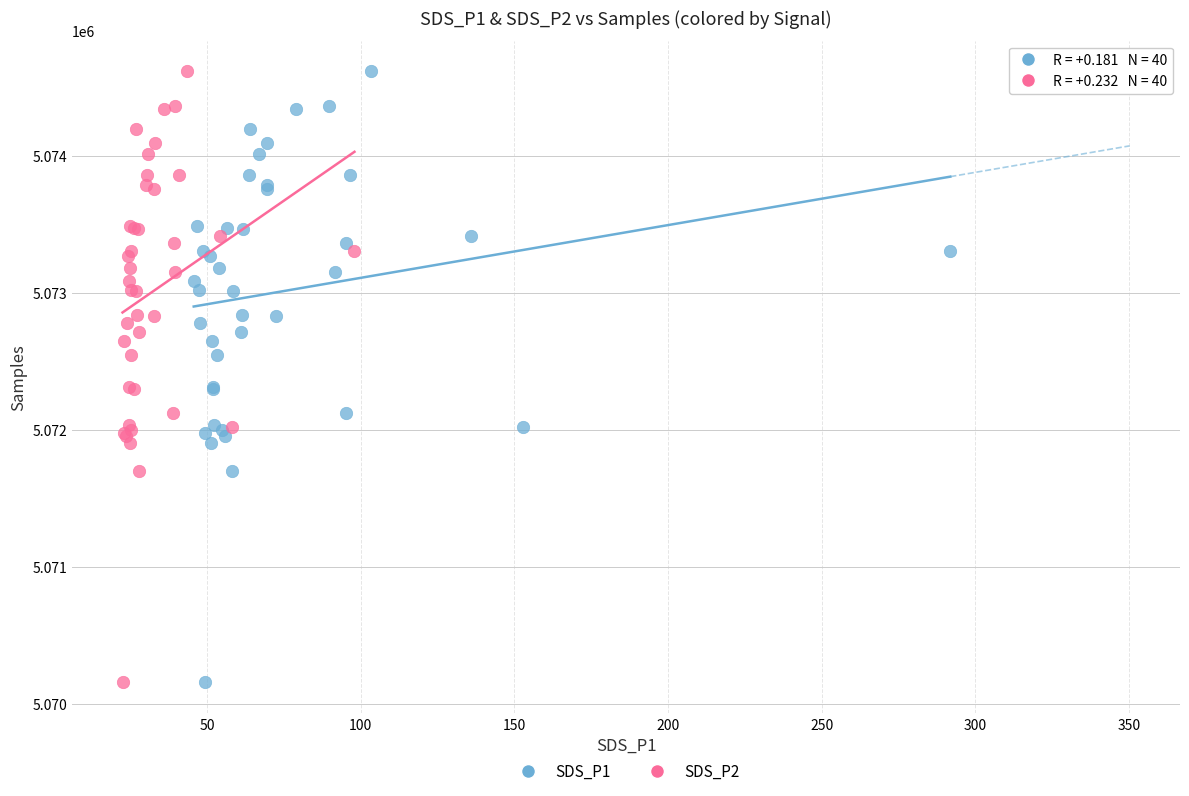

What are all the series names shown in the legend?

SDS_P1, SDS_P2